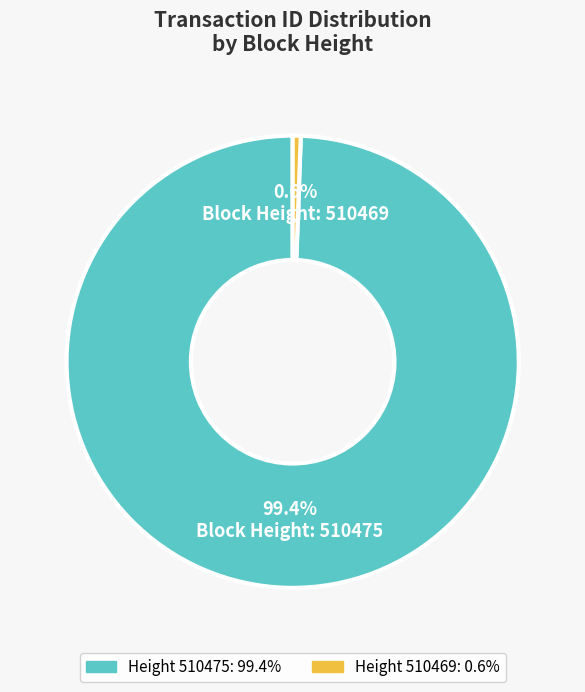

Which slice is the largest?

510475